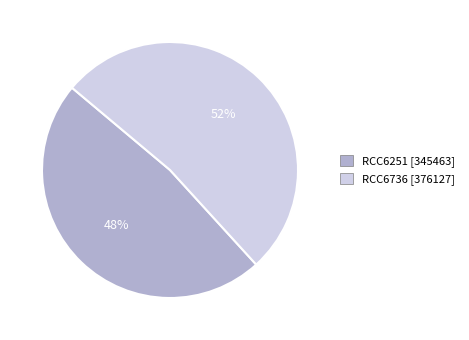

What is the majority slice?

RCC6736